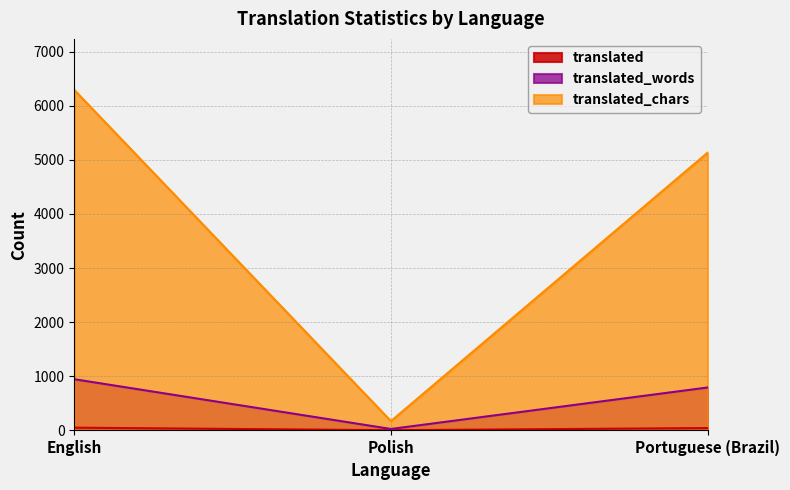

The value of translated_chars at Portuguese (Brazil) is 5130. True or false?

True